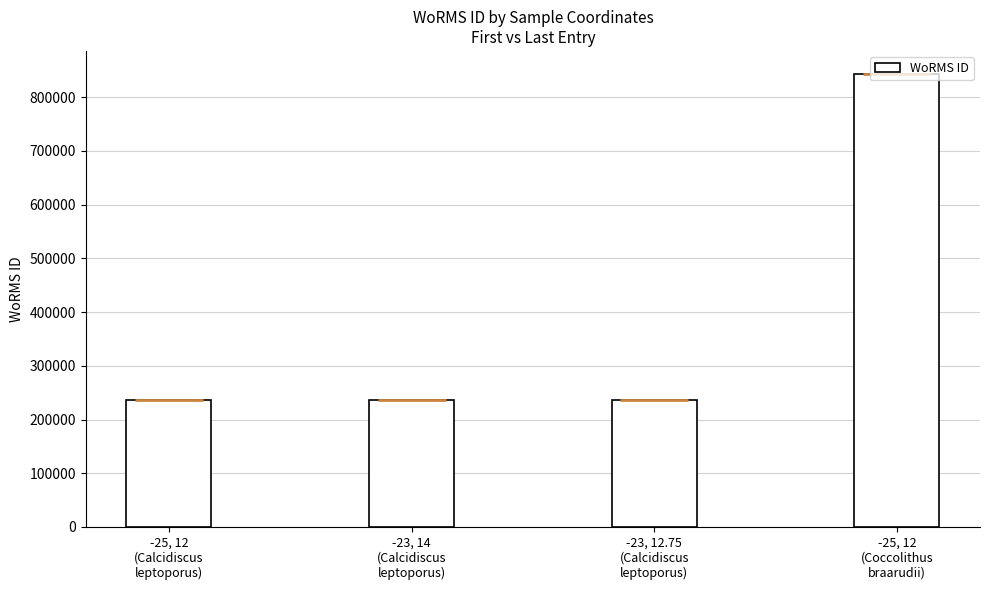

Rank the categories by value from lowest to highest.

-25, 12
(Calcidiscus
leptoporus), -23, 14
(Calcidiscus
leptoporus), -23, 12.75
(Calcidiscus
leptoporus), -25, 12
(Coccolithus
braarudii)